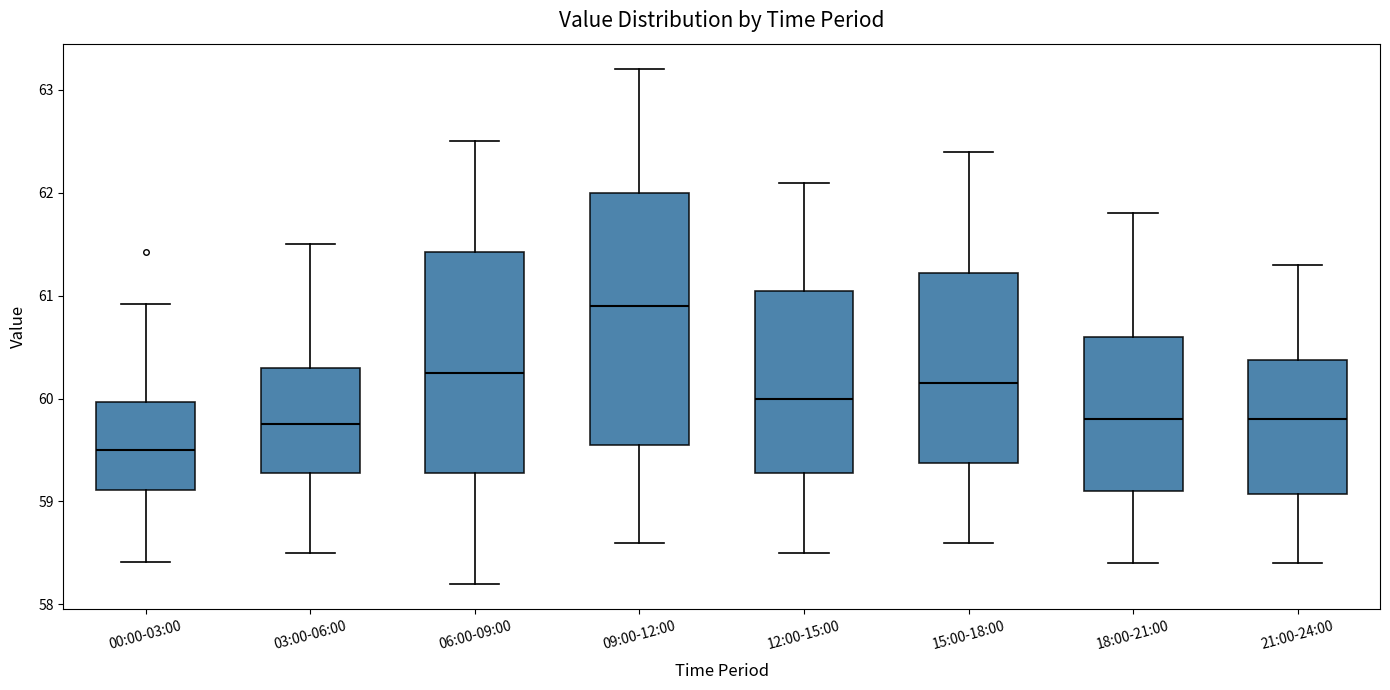

Comparing the boxes themselves (not the whiskers), which one is the tallest?

09:00-12:00